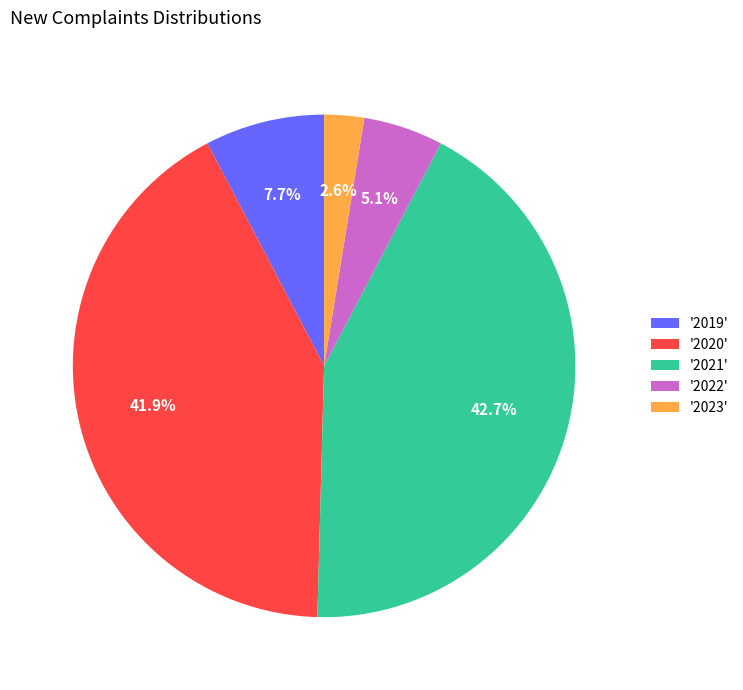

Count the number of slices in the pie.

5